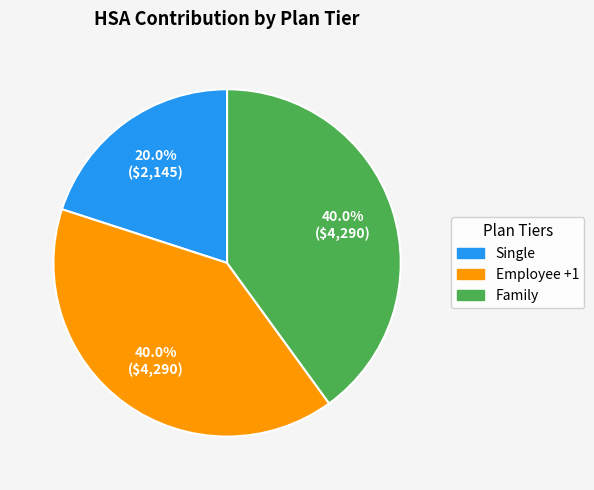

Does Family represent more than half of the total?

No